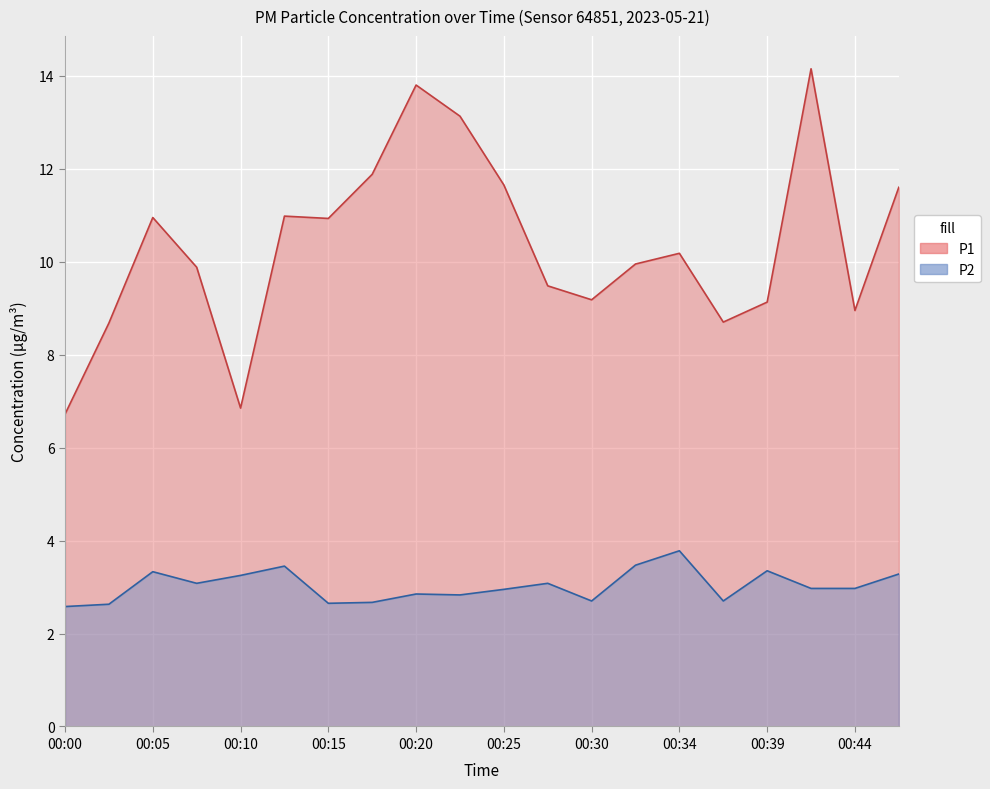

At which label is P1 closest to 10?

00:32